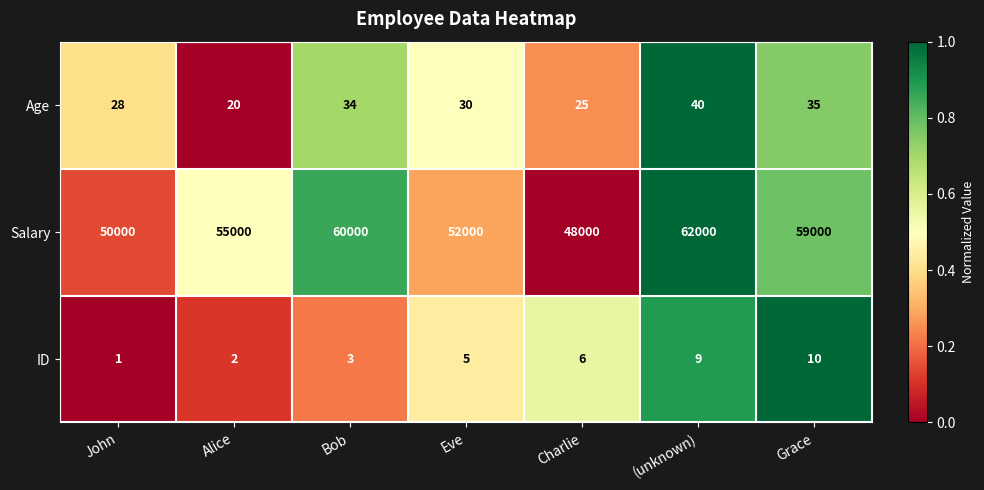

What is the sum of all Salary values?

386000